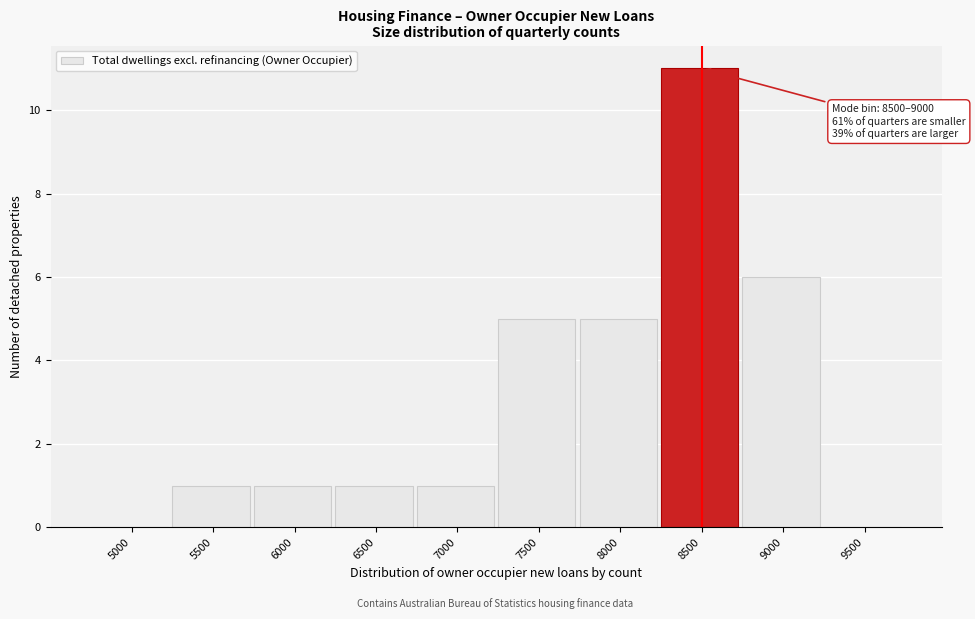

Reading left to right, transcribe all the data shown in this chart.

5000=0	5500=1	6000=1	6500=1	7000=1	7500=5	8000=5	8500=11	9000=6	9500=0